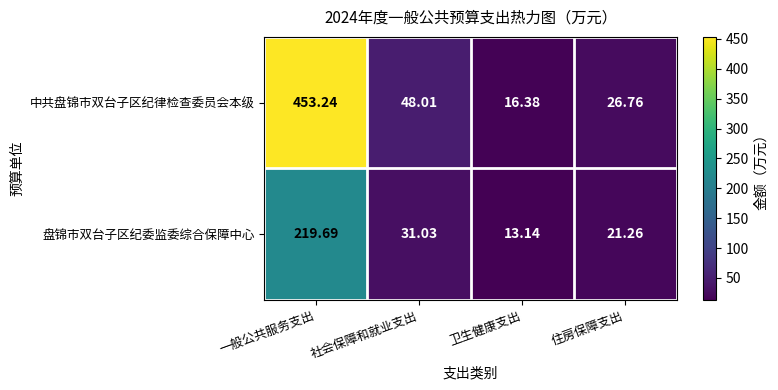

Rank the categories by 中共盘锦市双台子区纪律检查委员会本级 value from highest to lowest.

一般公共服务支出, 社会保障和就业支出, 住房保障支出, 卫生健康支出